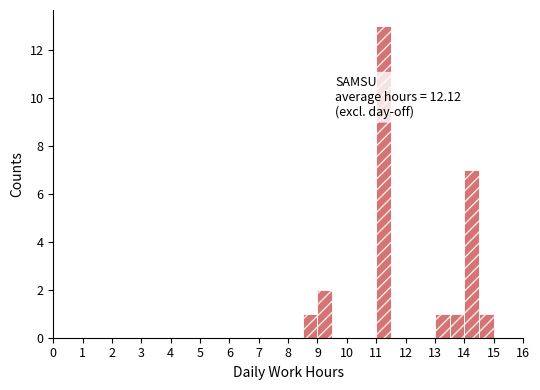

Which range on the x-axis has the tallest bar?

11.0 to 11.5